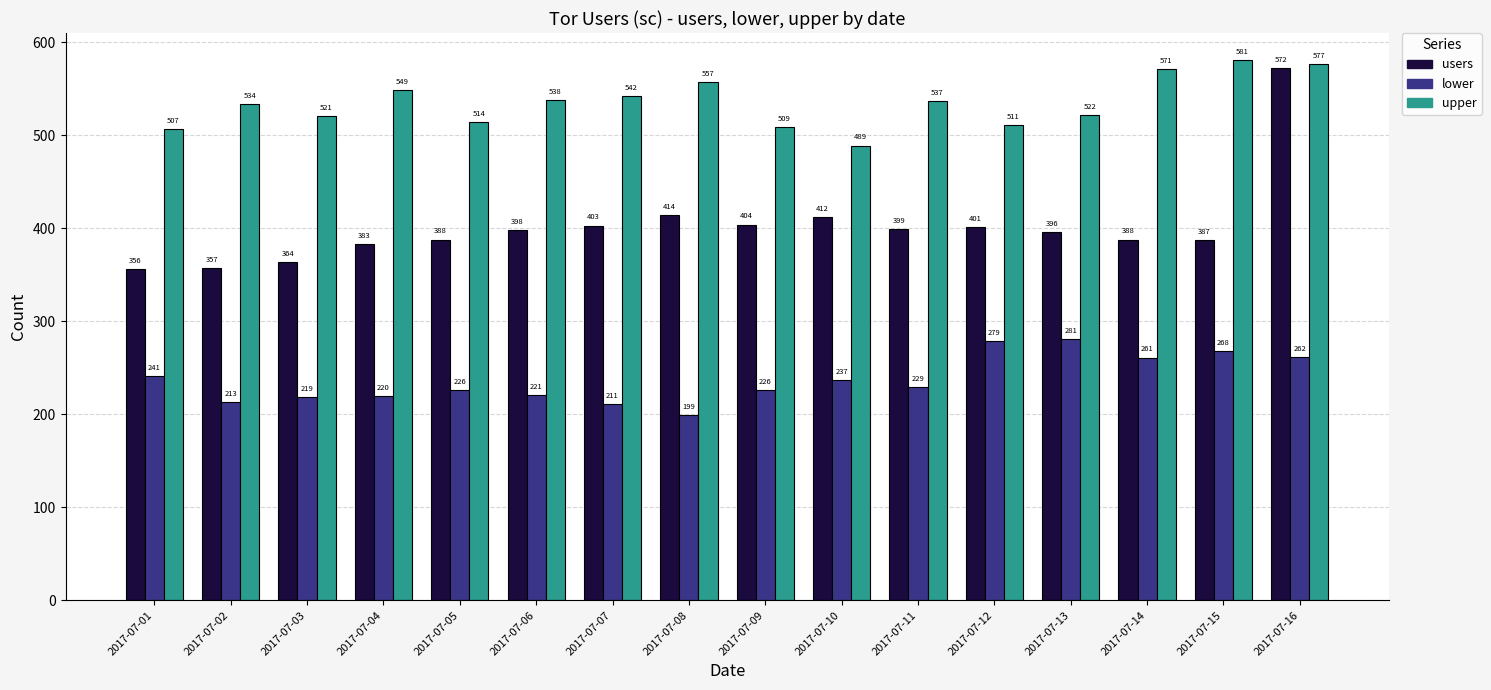

Which category has the highest value in the users series?

2017-07-16